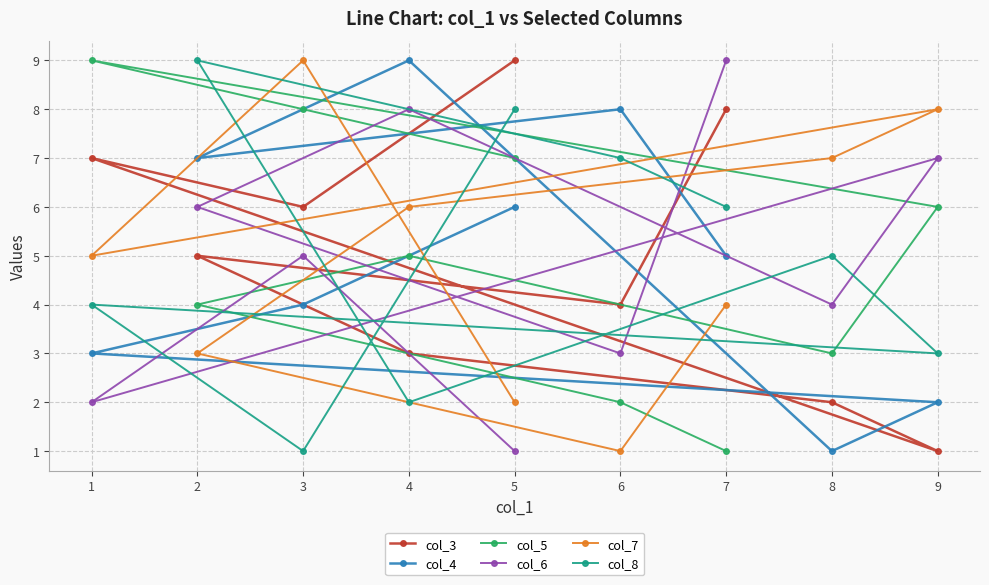

Reading right to left, what are all the values shown in this chart?

col_3: 9=1	8=2	7=8	6=4	5=9	4=3	3=6	2=5	1=7
col_4: 9=2	8=1	7=5	6=8	5=6	4=9	3=4	2=7	1=3
col_5: 9=6	8=3	7=1	6=2	5=7	4=5	3=8	2=4	1=9
col_6: 9=7	8=4	7=9	6=3	5=1	4=8	3=5	2=6	1=2
col_7: 9=8	8=7	7=4	6=1	5=2	4=6	3=9	2=3	1=5
col_8: 9=3	8=5	7=6	6=7	5=8	4=2	3=1	2=9	1=4